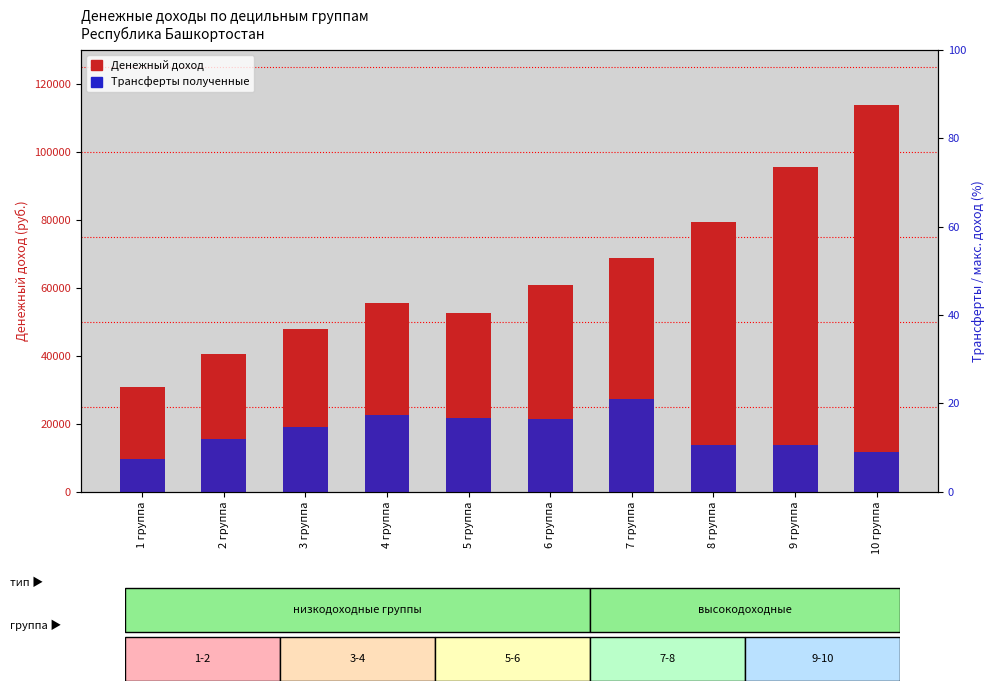

What is the difference between the Трансферты полученные values at 9 группа and 2 группа?

1824.8